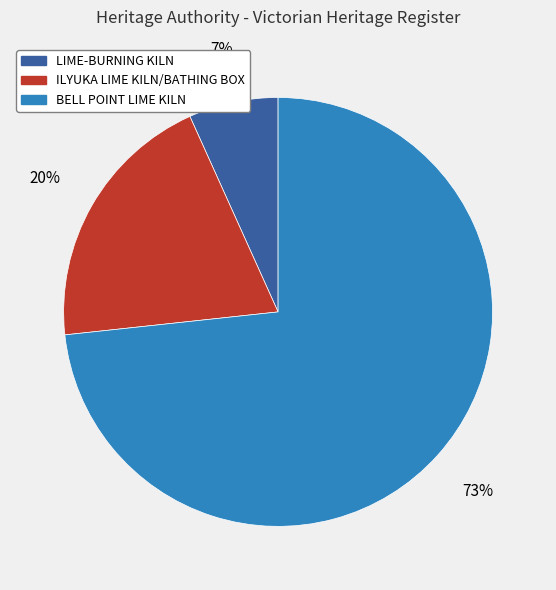

Which category has the smallest portion of the pie?

LIME-BURNING KILN